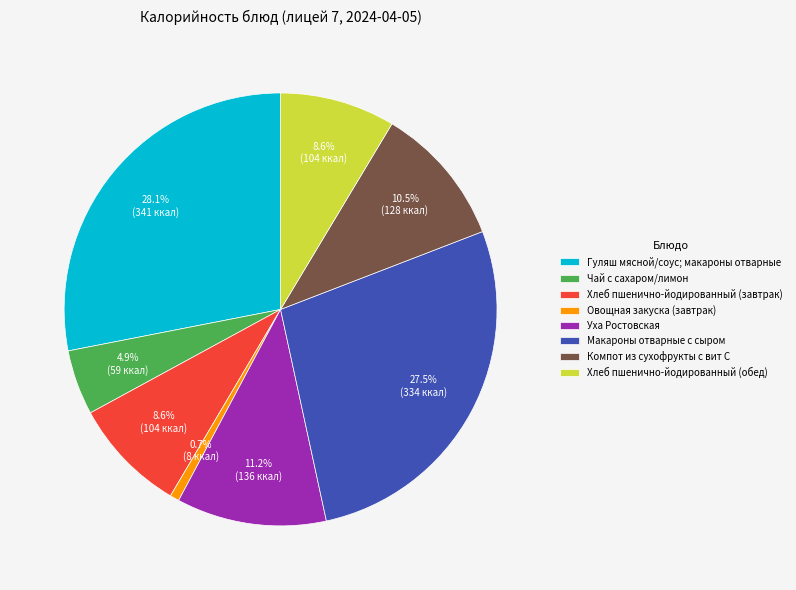

Is it true that Гуляш мясной/соус; макароны отварные is 17% of the pie?

False